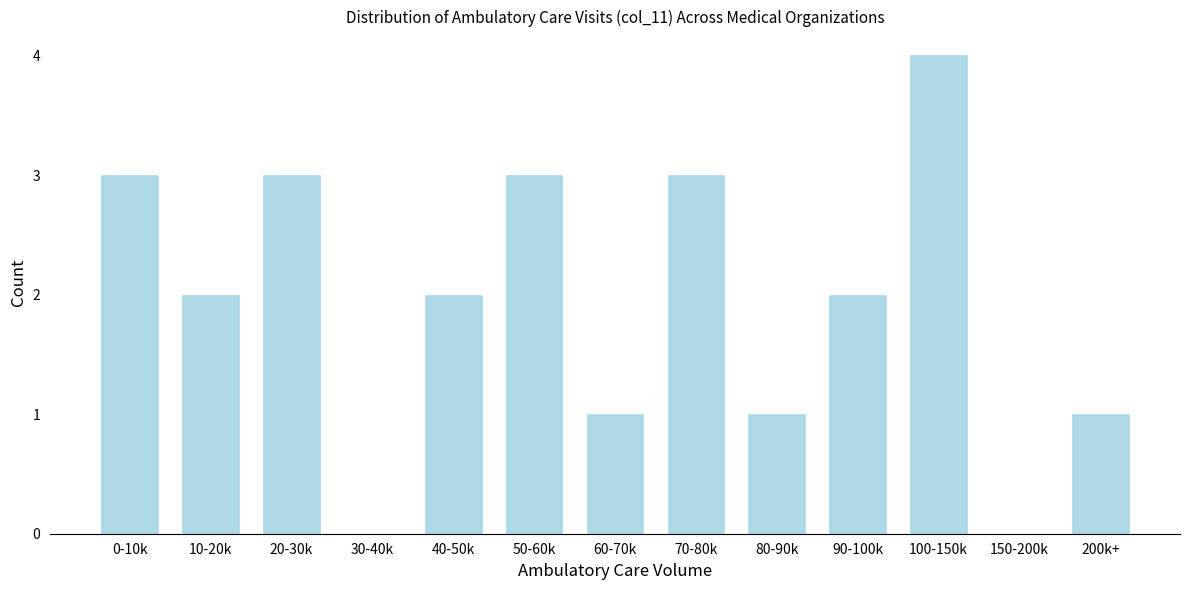

Reading left to right, list all the values displayed in this chart.

0-10k=3	10-20k=2	20-30k=3	30-40k=0	40-50k=2	50-60k=3	60-70k=1	70-80k=3	80-90k=1	90-100k=2	100-150k=4	150-200k=0	200k+=1